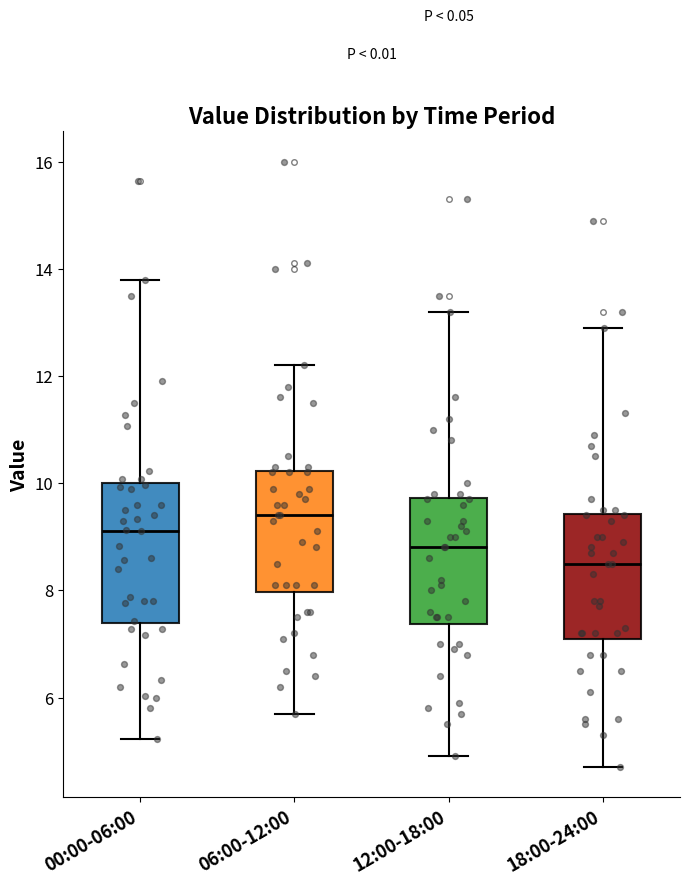

Comparing the boxes themselves (not the whiskers), which one is the tallest?

00:00-06:00